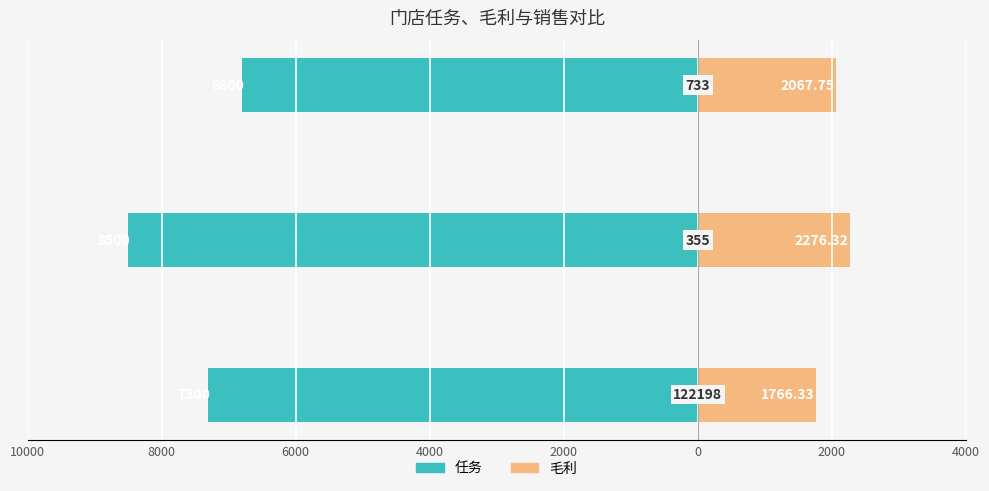

The 毛利 series shows 3540.4 at 6000. True or false?

False